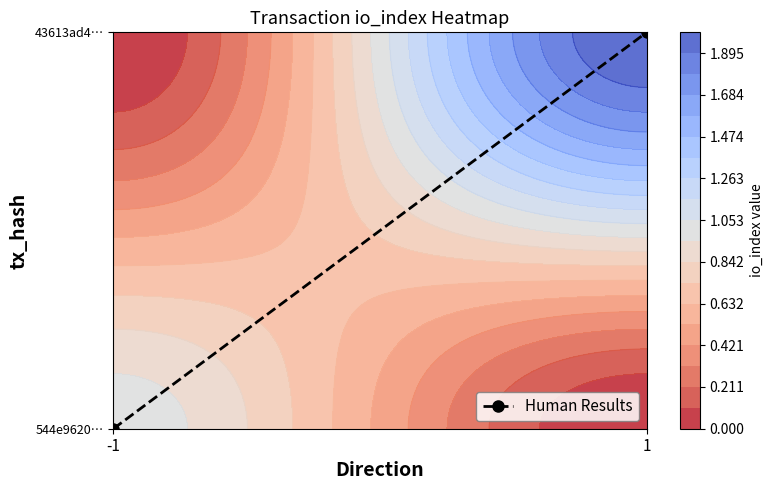

Reading right to left, transcribe all the data shown in this chart.

1	0